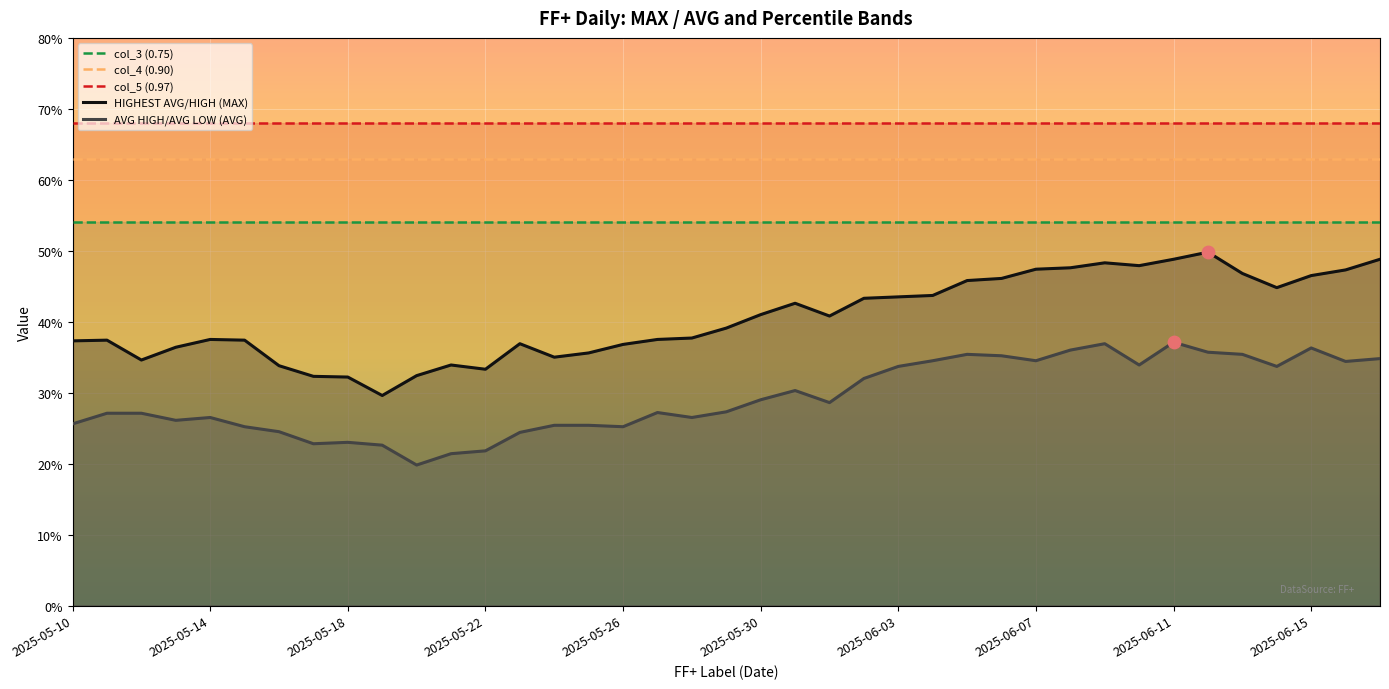

Which series reaches the maximum Y coordinate?

col_5 (0.97)